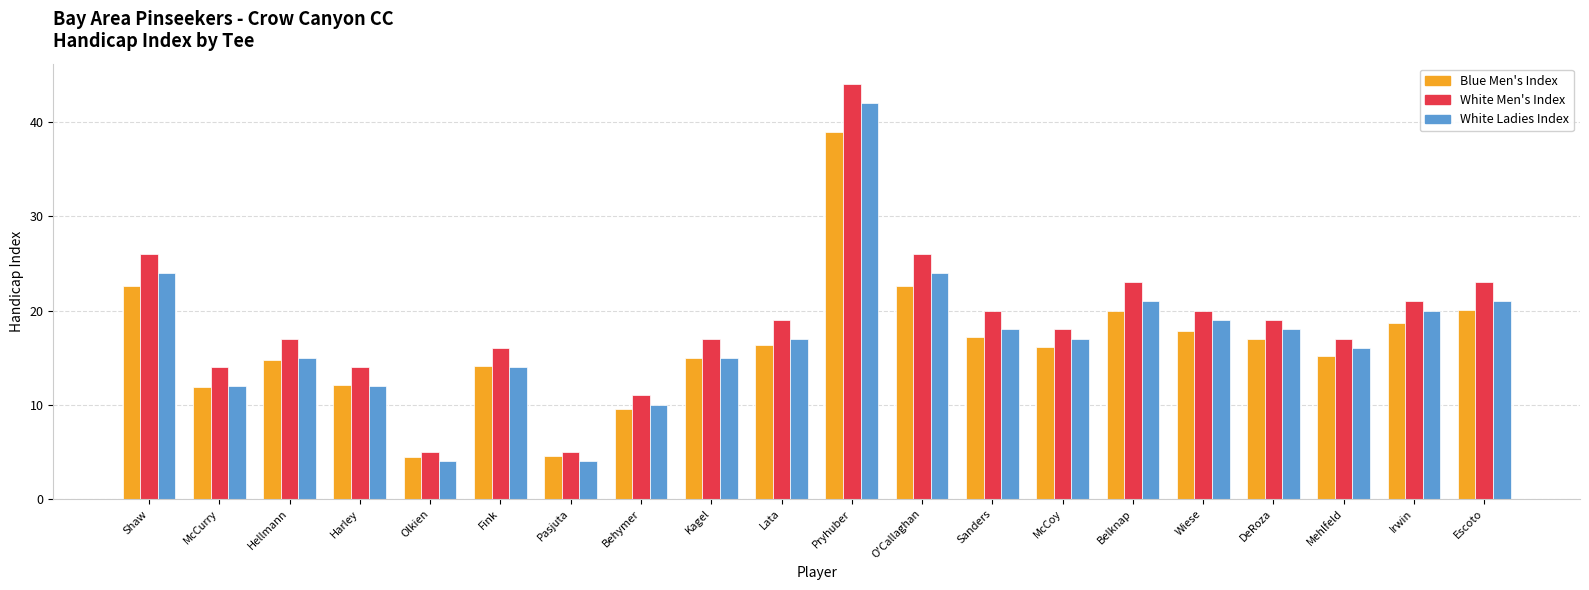

What is the approximate value of White Men's Index at Kagel?

17.0